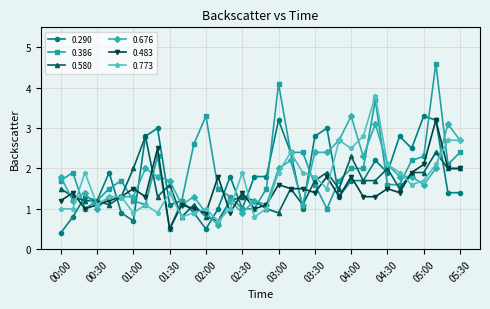

What is the value of the 0.676 point at the 8th from the left?

2.0